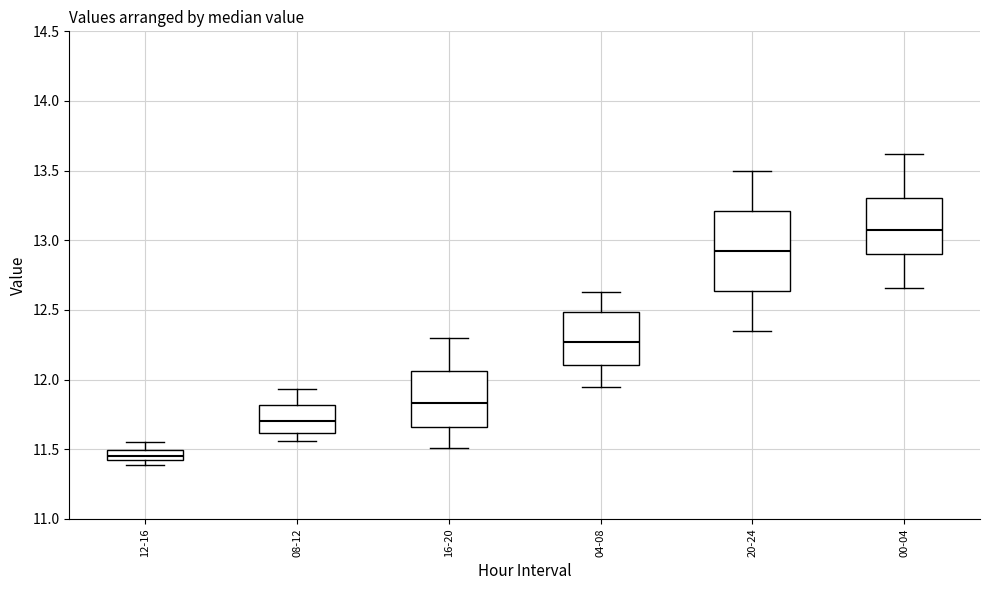

Which box is the tallest, from its lower edge to its upper edge?

20-24